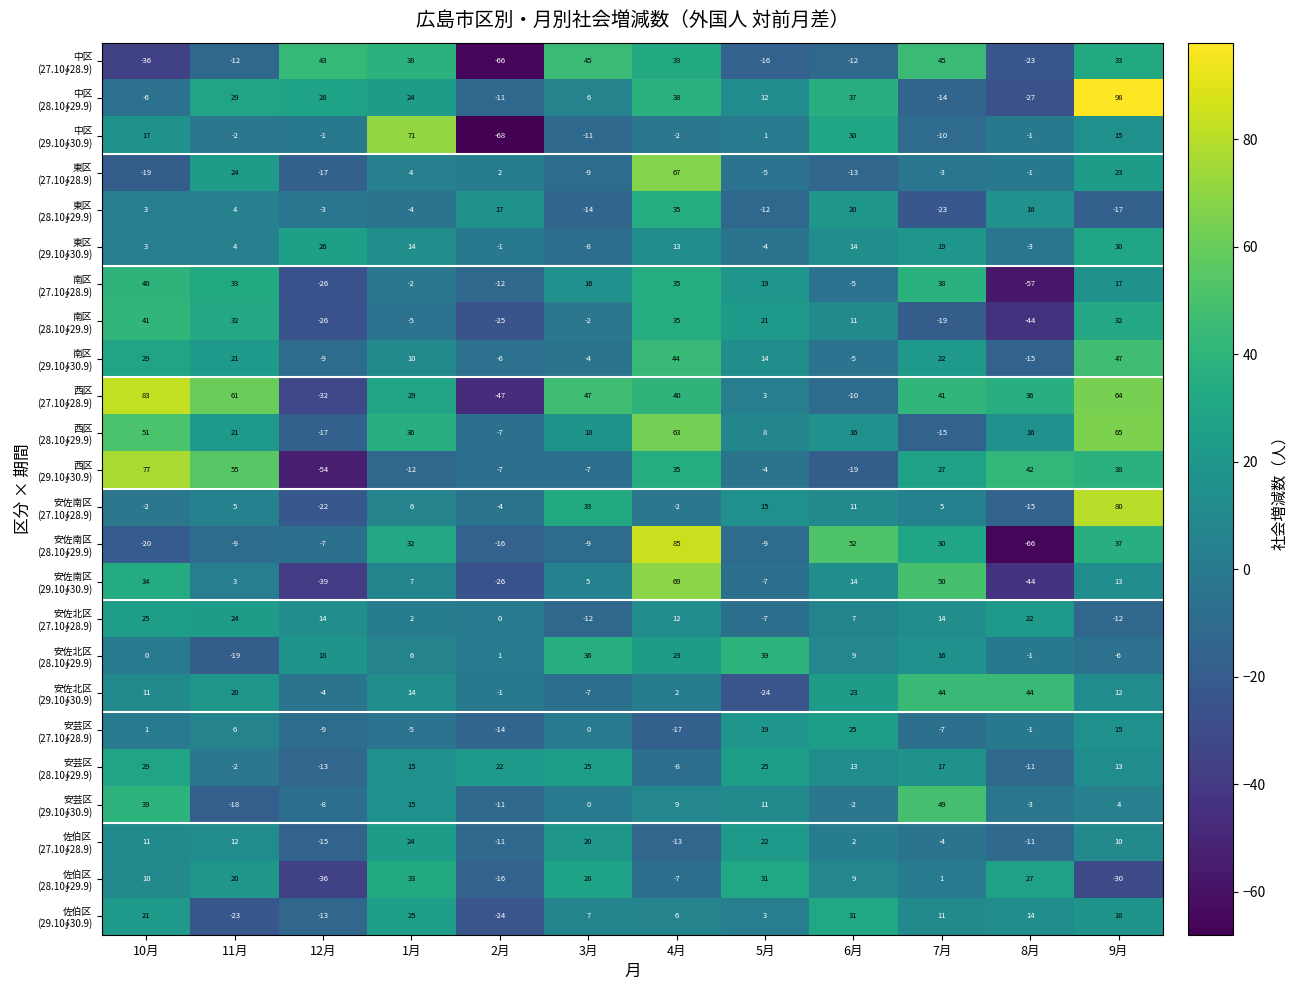

What is the total value across all series at 5月?

155